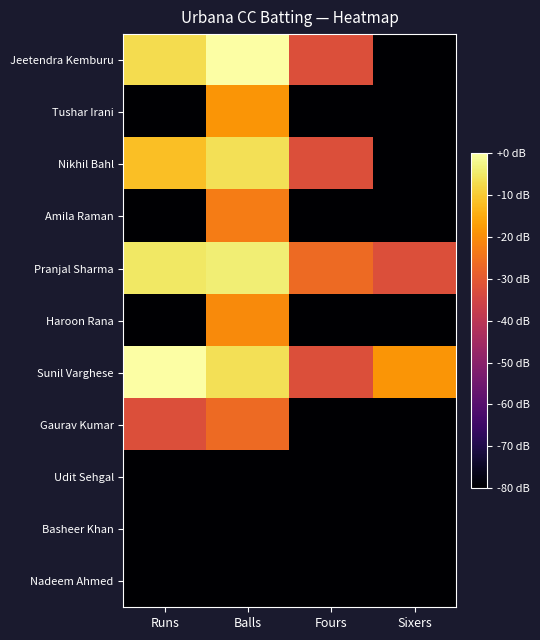

Which has a higher value, Sixers or Runs?

Runs